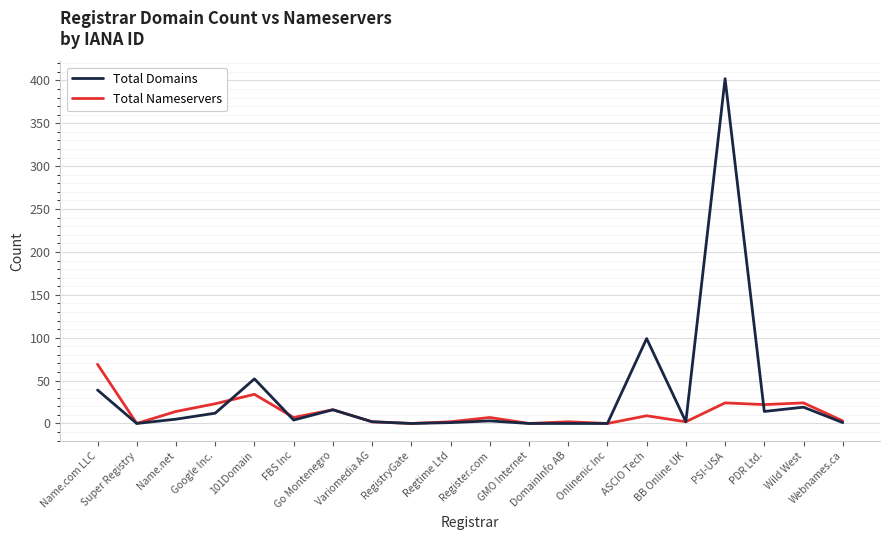

Which series has the largest total across all categories?

Total Domains